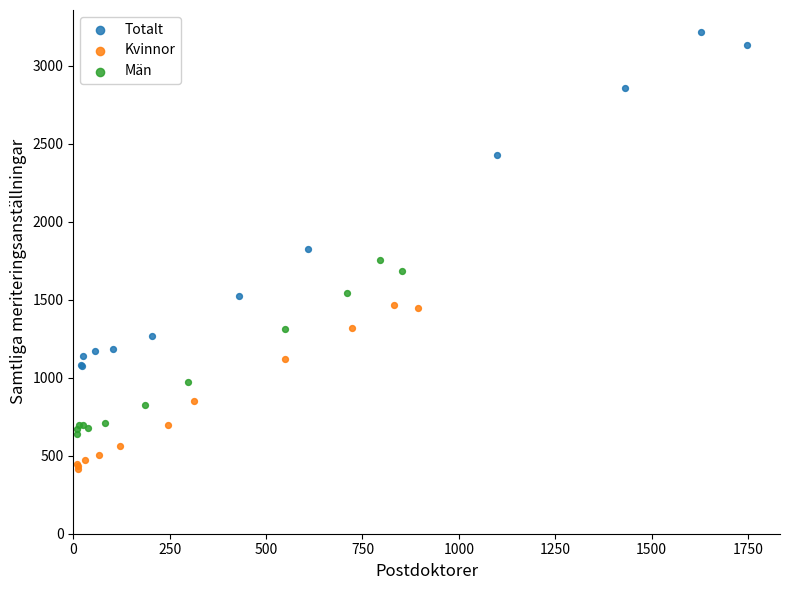

What are all the series names shown in the legend?

Totalt, Kvinnor, Män